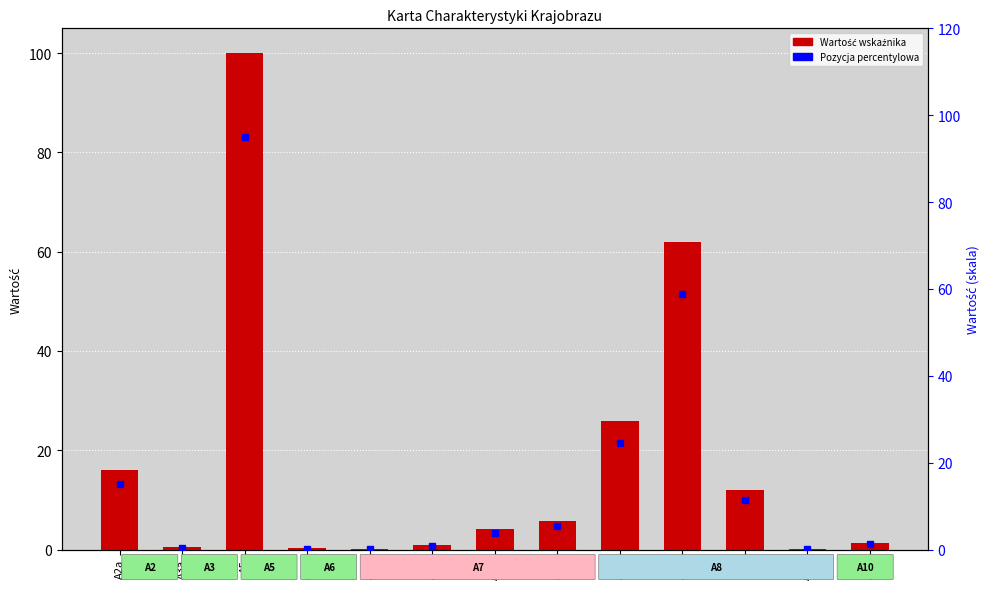

List the labels in order of value, smallest first.

A7a, A8h, A6a, A3a, A7c, A10, A7d, A7e, A8f, A2a, A8a, A8c, A5